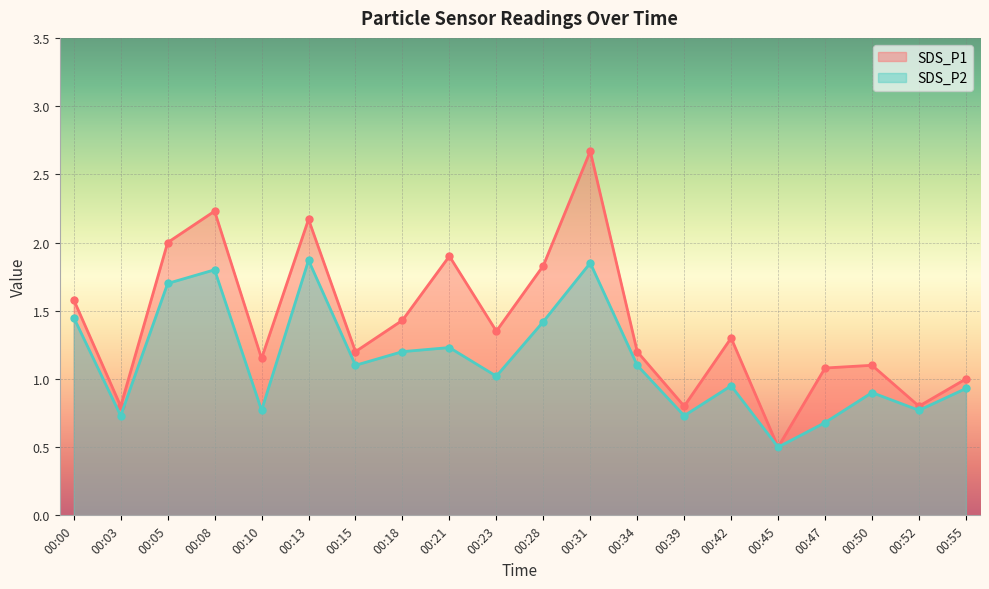

What is the minimum value for SDS_P1?

0.5